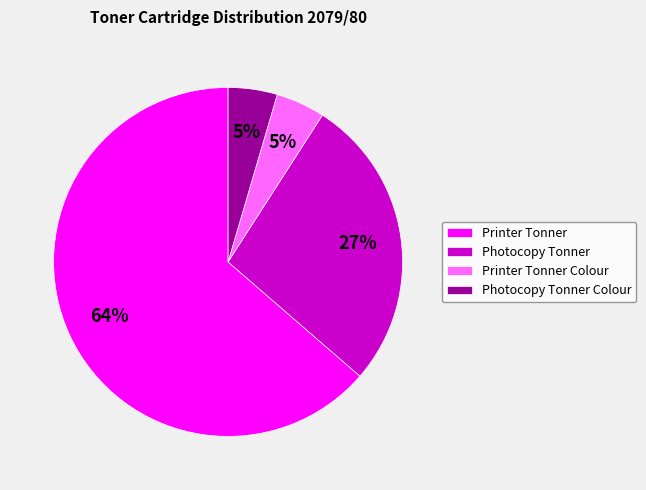

To the nearest percent, what is the average slice percentage?

25%